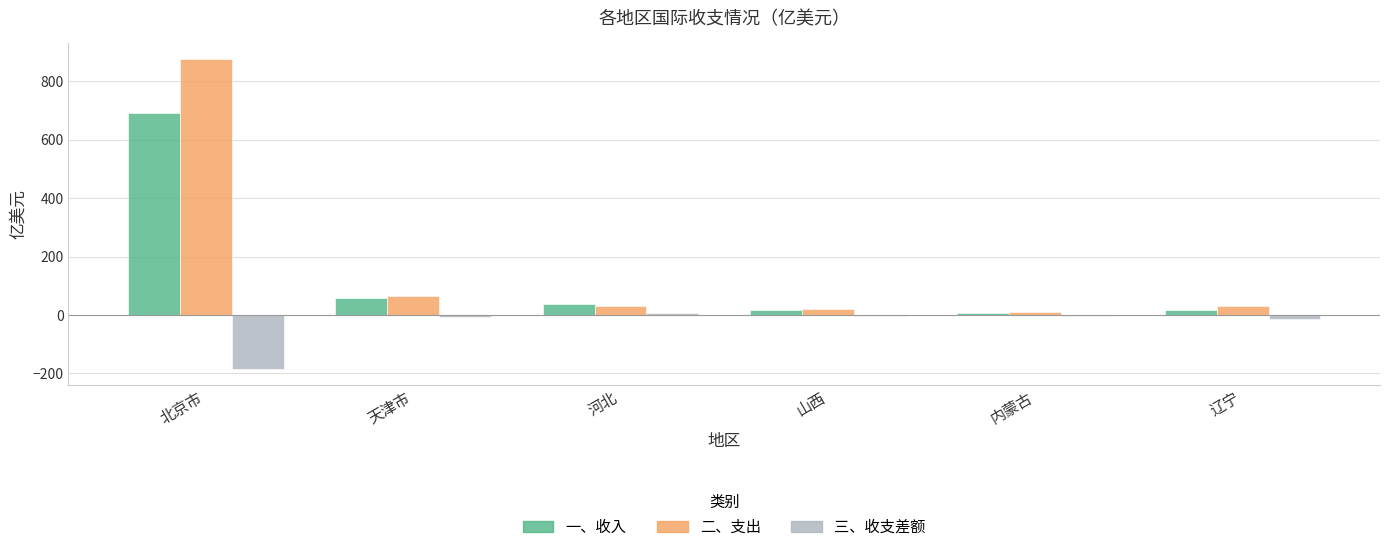

What is the maximum value for 一、收入?

690.6